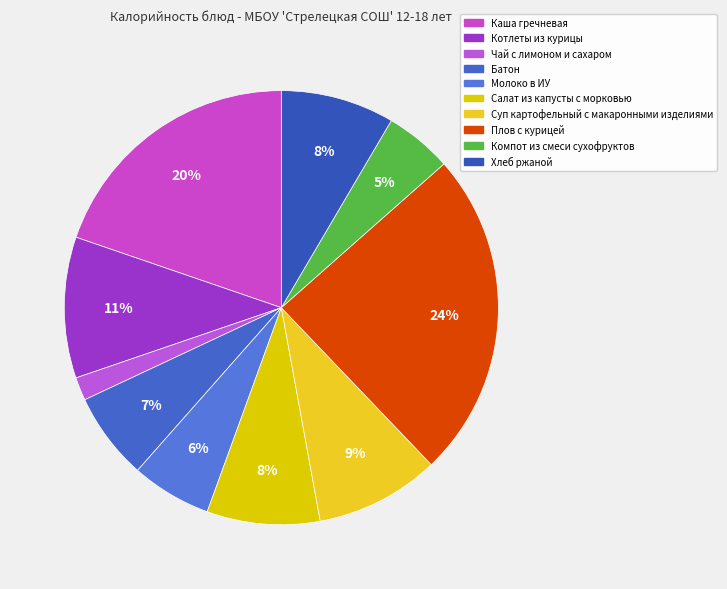

What is the smallest slice in the pie chart?

Чай с лимоном и сахаром